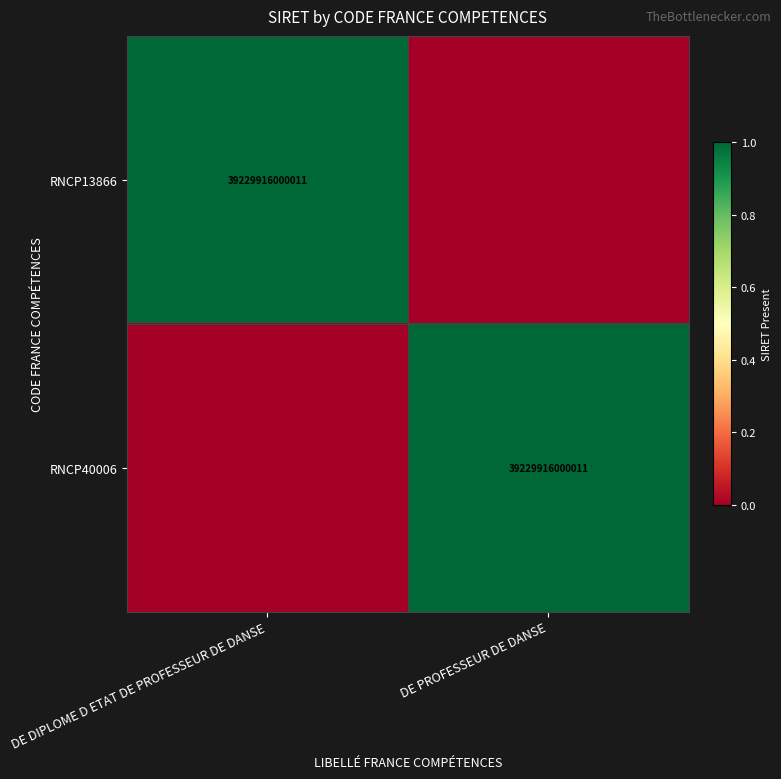

The RNCP40006 series shows 57263149080769 at DE PROFESSEUR DE DANSE. True or false?

False